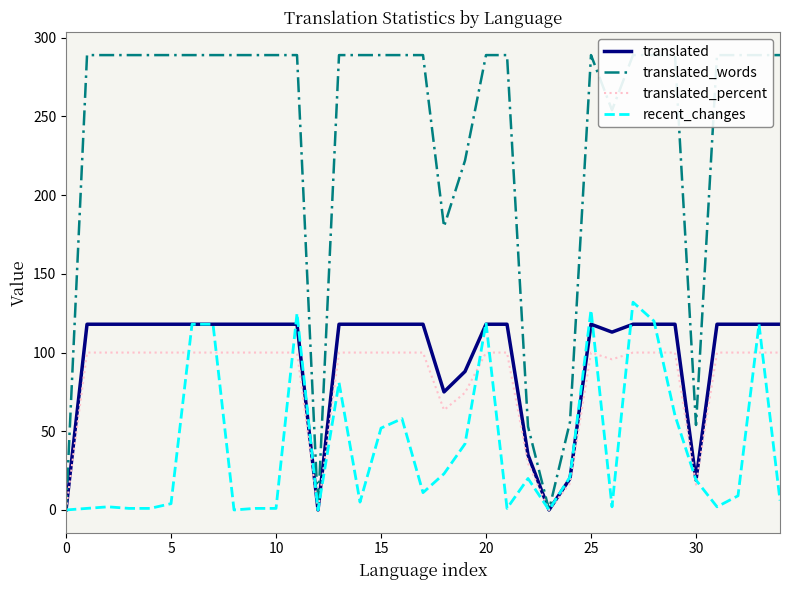

What is the maximum value for translated_percent?

100.0